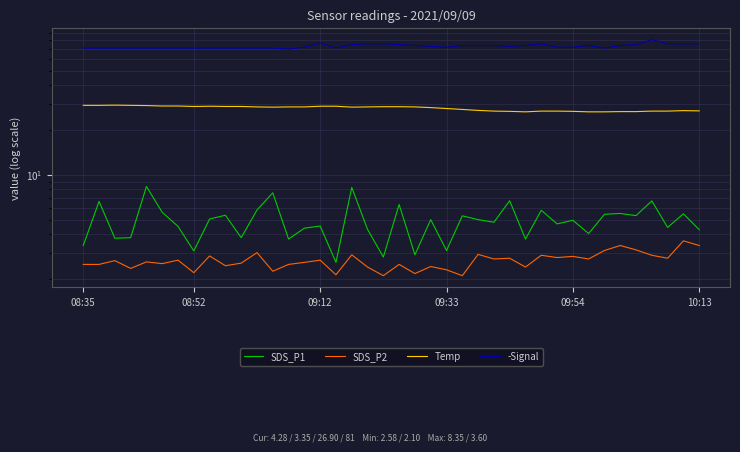

Reading left to right, transcribe all the data shown in this chart.

SDS_P1: 3.4	6.6	3.8	3.8	8.3	5.6	4.5	3.1	5.0	5.3	3.8	5.8	7.6	3.7	4.4	4.5	2.6	8.2	4.3	2.8	6.3	2.9	5.0	3.1	5.3	5.0	4.8	6.7	3.7	5.8	4.7	5.0	4.0	5.4	5.5	5.3	6.7	4.4	5.5	4.3
SDS_P2: 2.5	2.5	2.6	2.4	2.6	2.5	2.7	2.2	2.9	2.5	2.5	3.0	2.2	2.5	2.6	2.7	2.1	2.9	2.4	2.1	2.5	2.2	2.4	2.3	2.1	2.9	2.7	2.8	2.4	2.9	2.8	2.8	2.7	3.1	3.4	3.1	2.9	2.8	3.6	3.4
Temp: 29.3	29.3	29.4	29.3	29.2	29.0	29.0	28.8	28.9	28.8	28.8	28.6	28.5	28.6	28.6	28.9	28.9	28.5	28.6	28.7	28.7	28.6	28.3	27.9	27.5	27.1	26.8	26.7	26.5	26.8	26.8	26.7	26.5	26.5	26.6	26.6	26.8	26.8	27.0	26.9
-Signal: 71.0	71.0	71.0	71.0	71.0	71.0	71.0	71.0	71.0	71.0	71.0	71.0	71.0	70.0	72.0	77.0	71.0	75.0	76.0	76.0	75.0	74.0	73.0	72.0	74.0	74.0	74.0	73.0	74.0	76.0	72.0	72.0	74.0	71.0	74.0	75.0	81.0	76.0	76.0	76.0